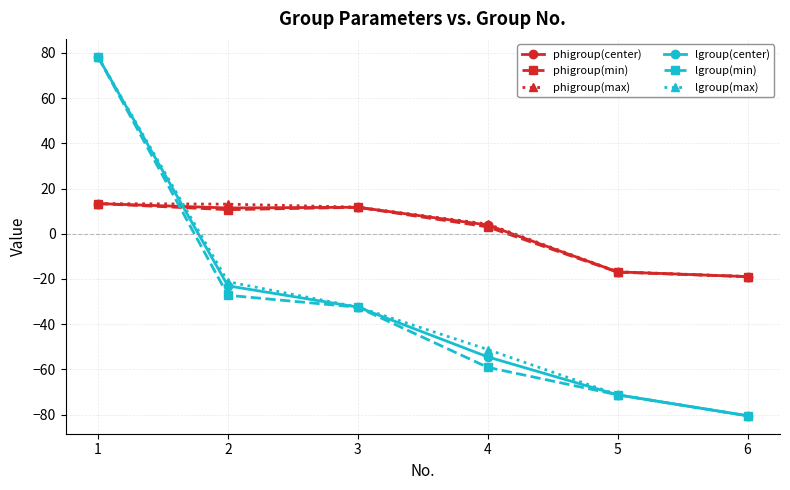

What is the value of the lgroup(center) point at the 3rd from the left?

-32.4